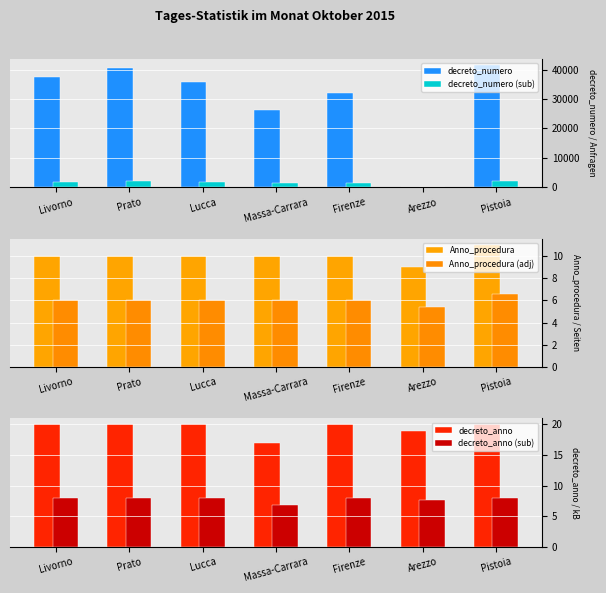

What is the greatest value displayed?

41491.0